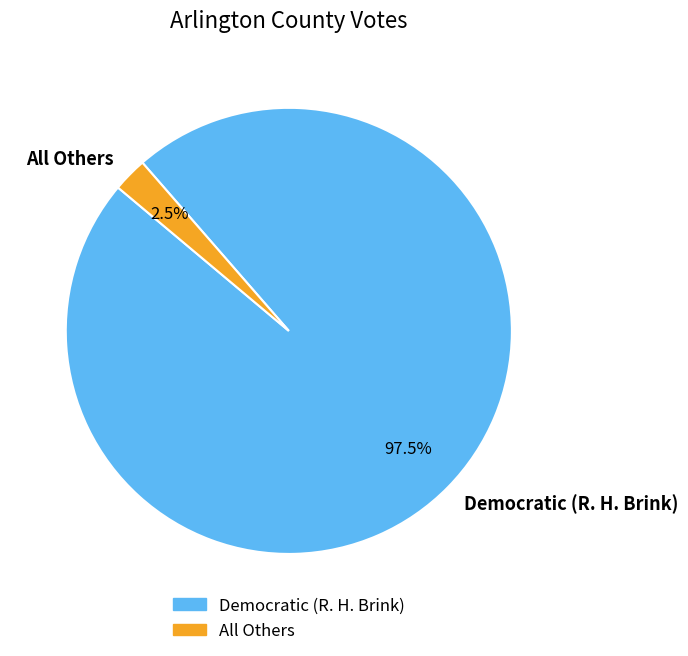

Do All Others and Democratic (R. H. Brink) together represent more than half of the pie?

Yes